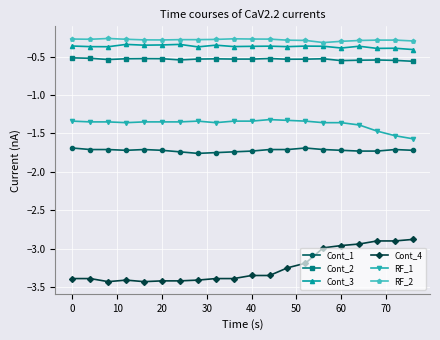

True or false: Cont_2 and Cont_4 intersect in this chart.

False